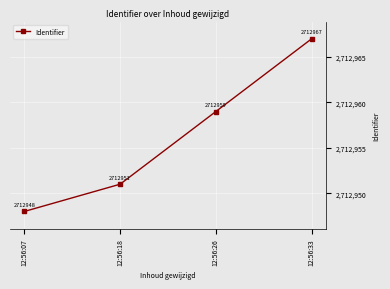

What is the change in value from 12:56:07 to 12:56:26?

+11